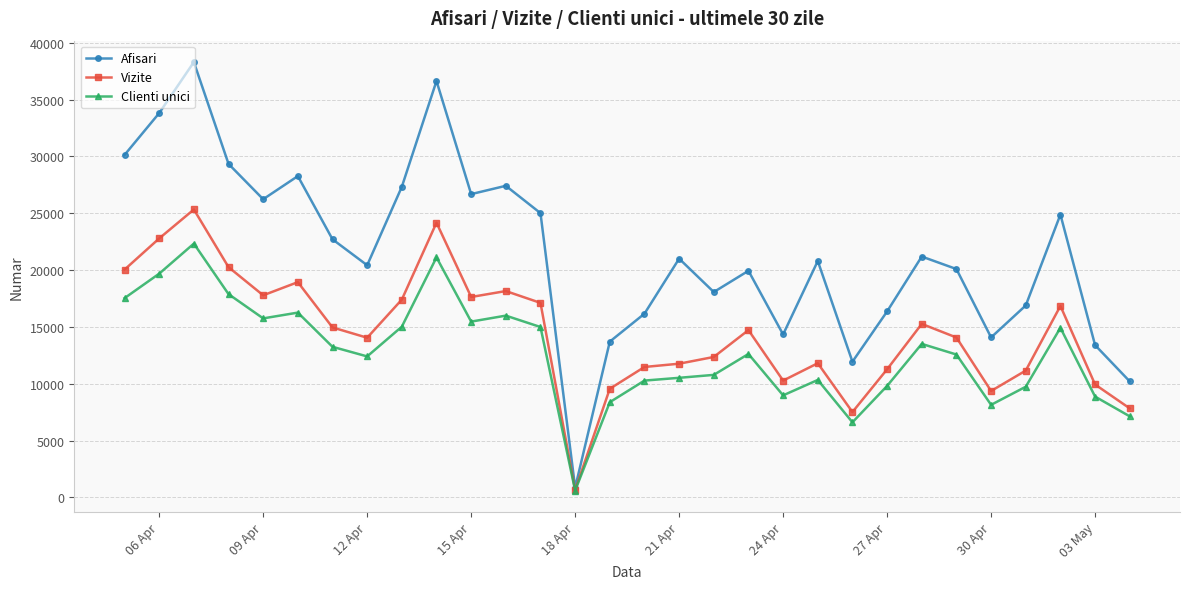

At how many categories does at least one series exceed 31575?

3